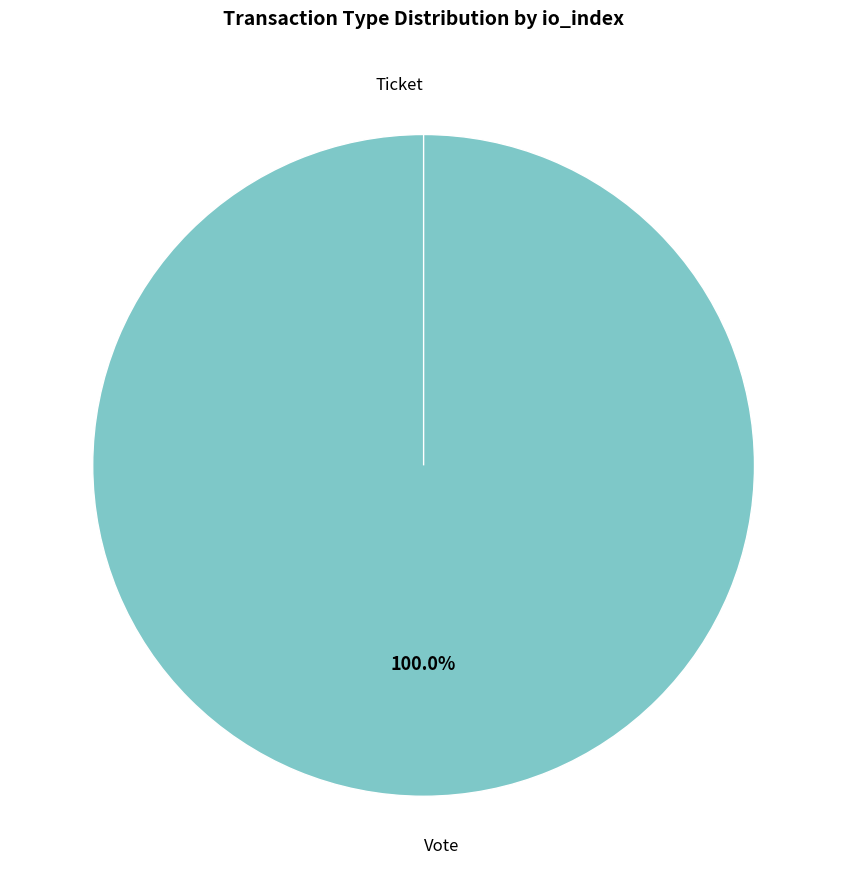

How many segments does this pie chart have?

2